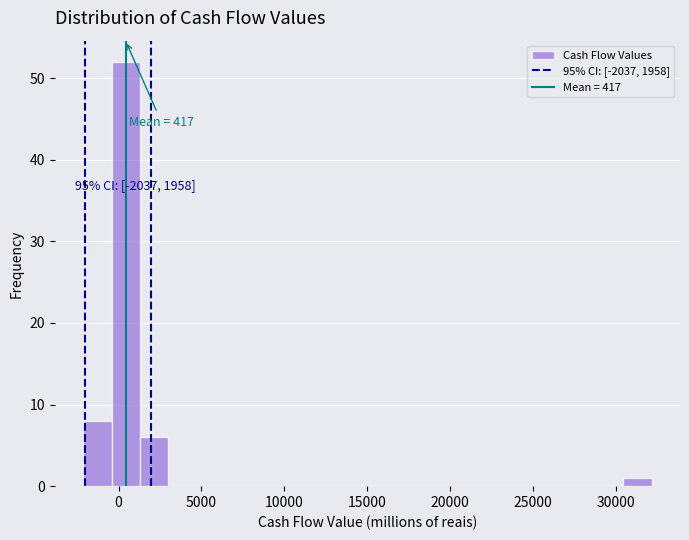

Around what value on the x-axis is the tallest bar? Give the approximate position of its centre, as read against the axis.

500